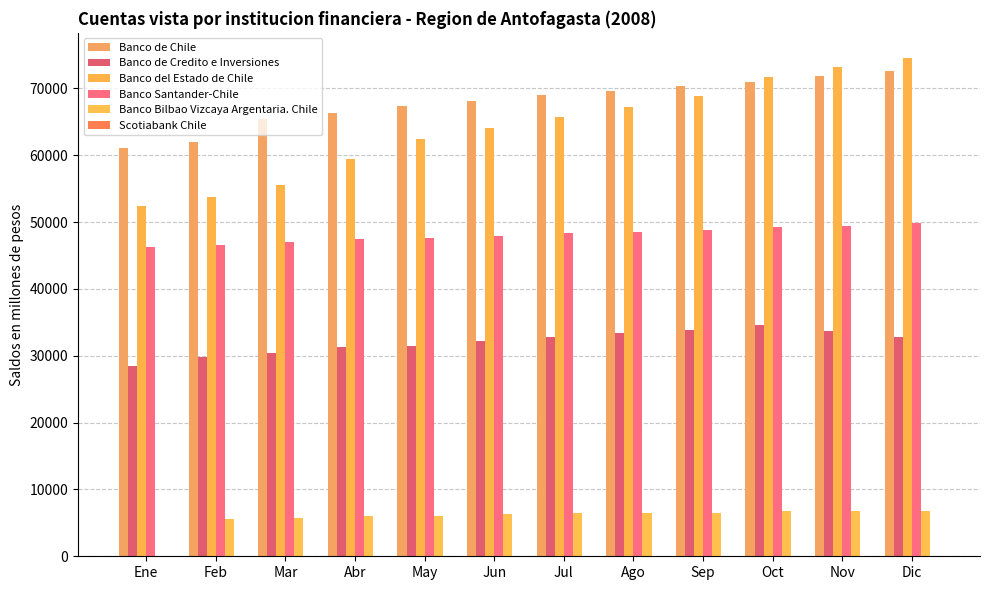

How many series are shown in this chart?

6